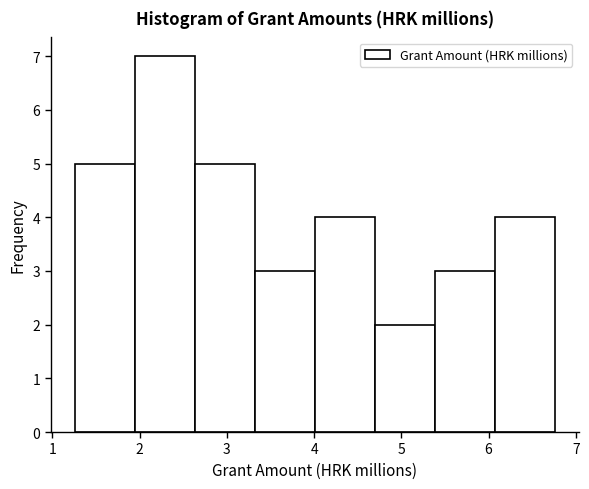

Reading left to right, list every bar in this chart as the range it spans on the x-axis followed by its height. Neither the bar edges nor the heights are printed on the chart, so give them approximately, as read against the axes.

1.3 to 1.9: 5
1.9 to 2.6: 7
2.6 to 3.3: 5
3.3 to 4.0: 3
4.0 to 4.7: 4
4.7 to 5.4: 2
5.4 to 6.1: 3
6.1 to 6.8: 4